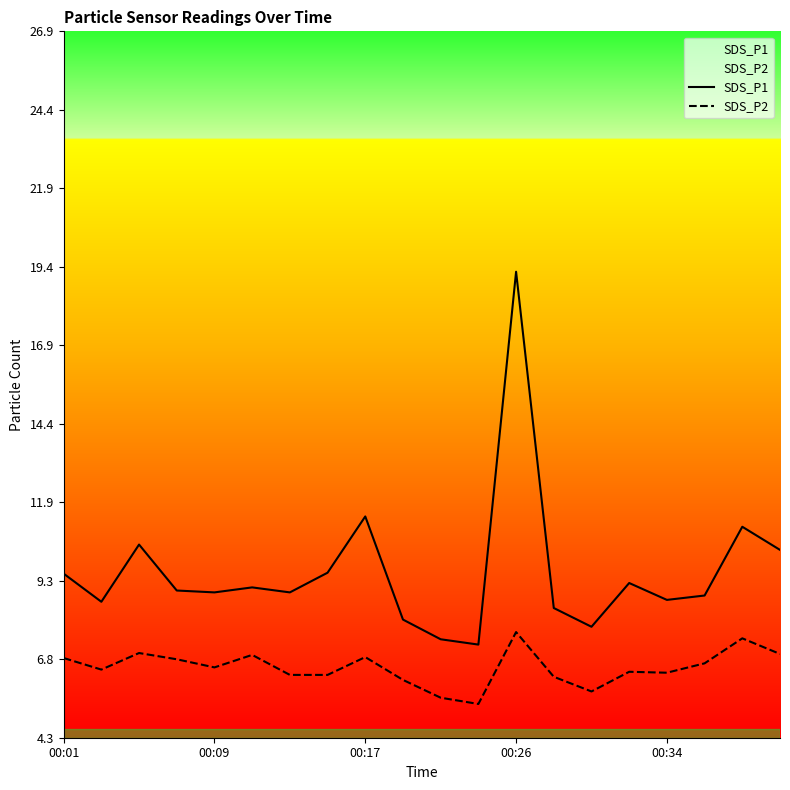

How many interior local peaks does the SDS_P2 series have?

6